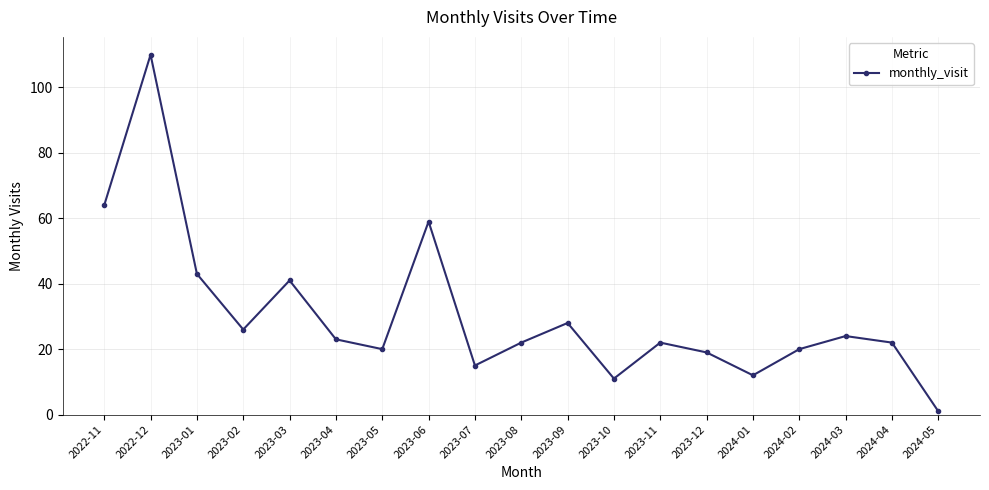

What is the greatest value displayed?

110